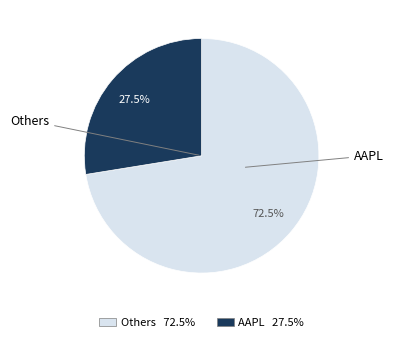

Does any single category account for the majority?

Yes